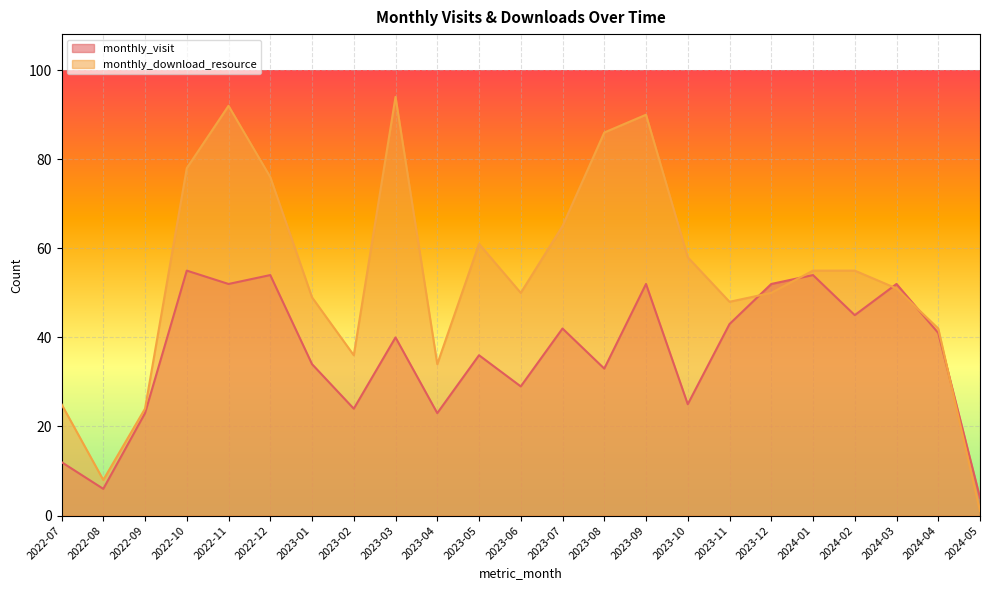

What is the sum of all monthly_download_resource values?

1228